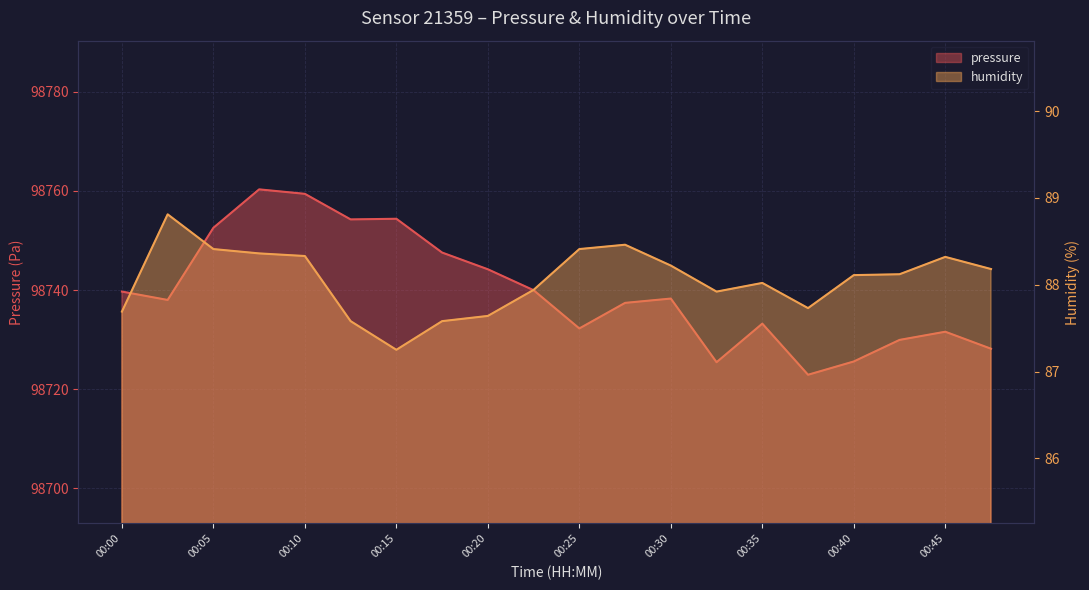

Which series has the largest total across all categories?

pressure